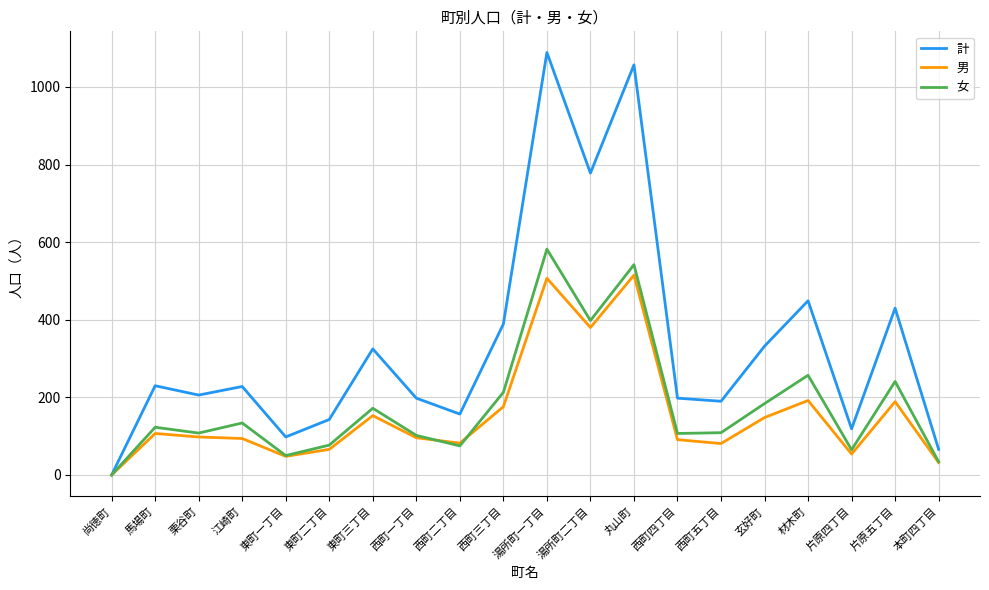

What is the total value across all series at 栗谷町?

412